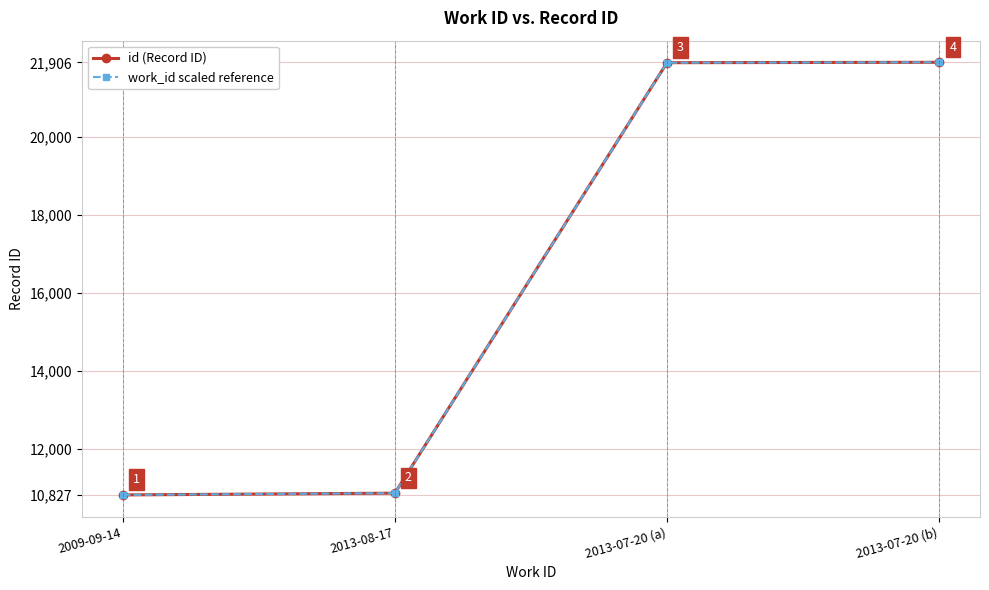

True or false: id (Record ID) and work_id scaled reference intersect in this chart.

False